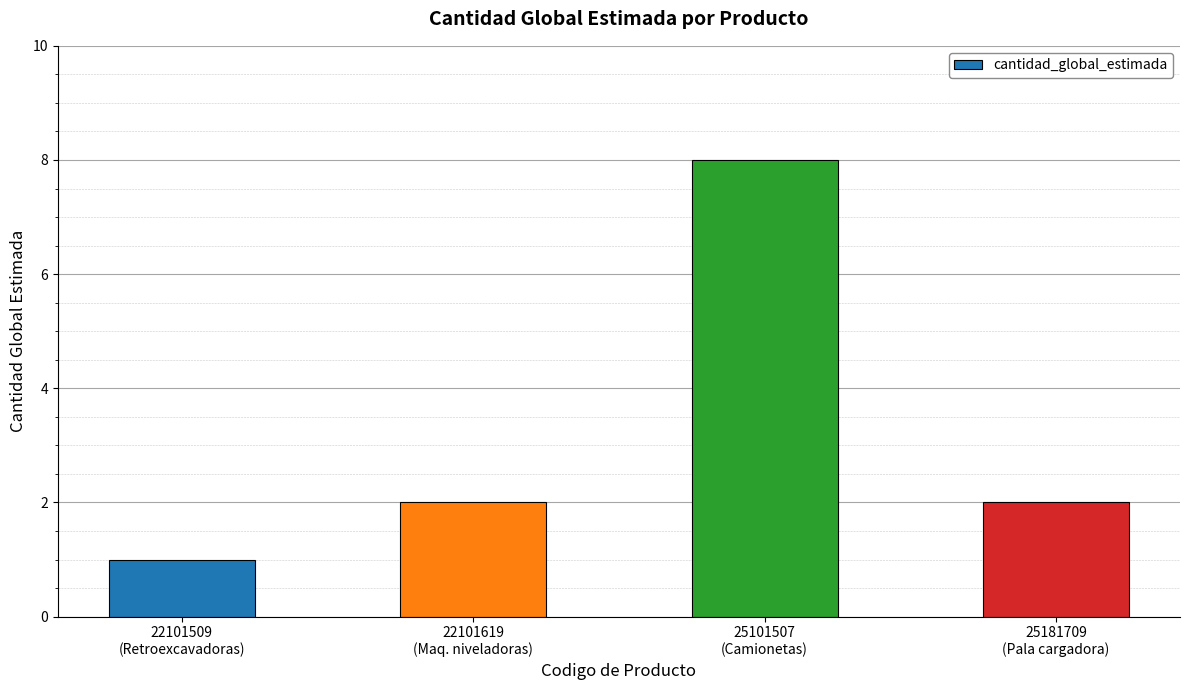

Reading left to right, transcribe all the data shown in this chart.

1	2	8	2